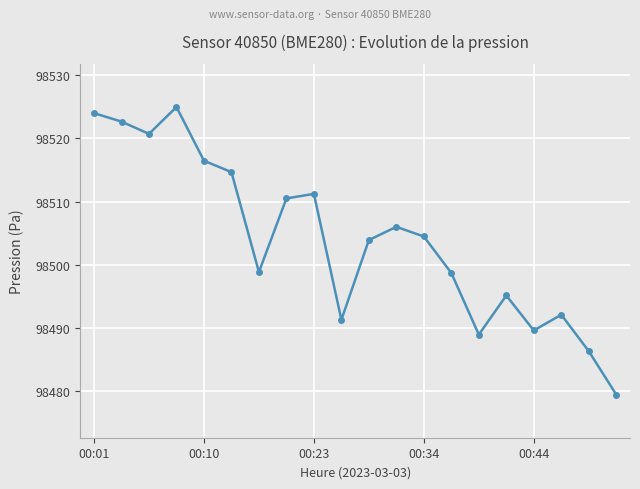

How many interior local peaks (higher than both neighbors) does the data have?

5